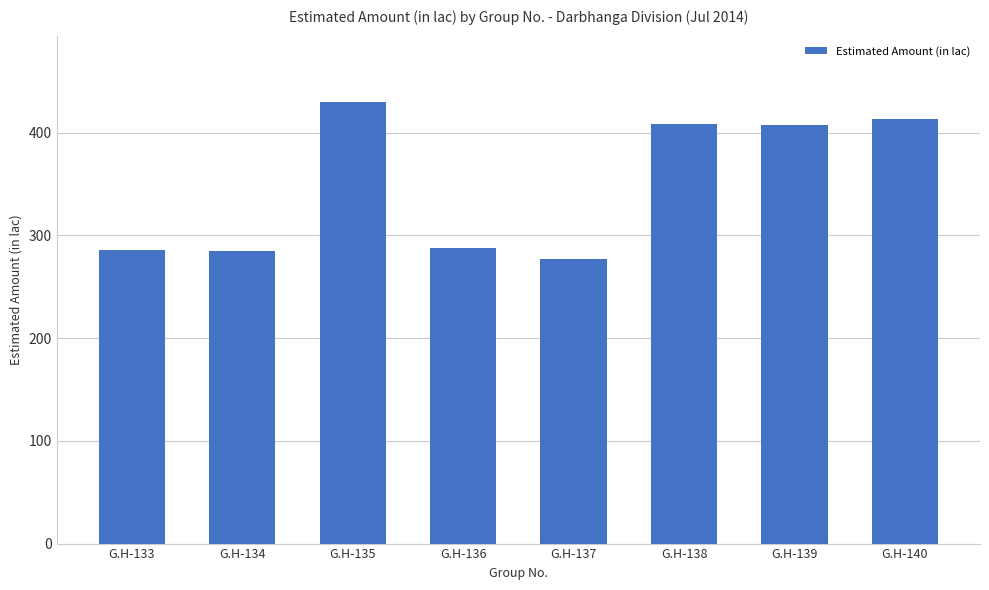

What is the smallest value displayed?

276.8